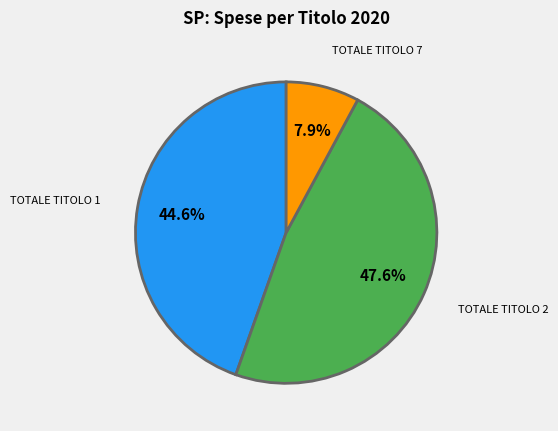

To the nearest percent, what is the difference between the largest and smallest slice percentages?

40%